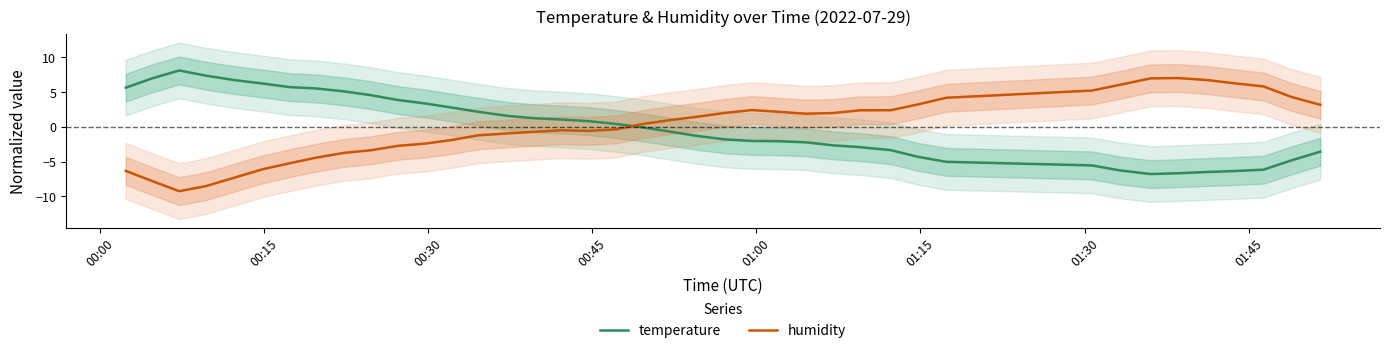

True or false: humidity and temperature intersect in this chart.

True